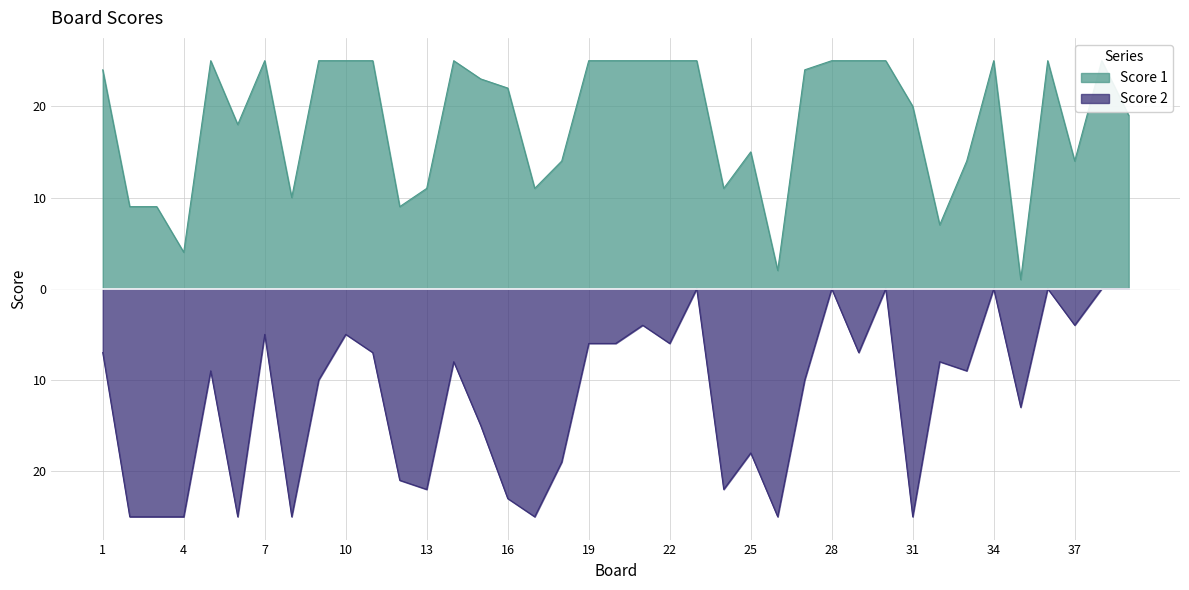

Reading right to left, what are all the values shown in this chart?

Score 1: 39=19	38=25	37=14	36=25	35=1	34=25	33=14	32=7	31=20	30=25	29=25	28=25	27=24	26=2	25=15	24=11	23=25	22=25	21=25	20=25	19=25	18=14	17=11	16=22	15=23	14=25	13=11	12=9	11=25	10=25	9=25	8=10	7=25	6=18	5=25	4=4	3=9	2=9	1=24
Score 2: 39=0	38=0	37=-4	36=0	35=-13	34=0	33=-9	32=-8	31=-25	30=0	29=-7	28=0	27=-10	26=-25	25=-18	24=-22	23=0	22=-6	21=-4	20=-6	19=-6	18=-19	17=-25	16=-23	15=-15	14=-8	13=-22	12=-21	11=-7	10=-5	9=-10	8=-25	7=-5	6=-25	5=-9	4=-25	3=-25	2=-25	1=-7